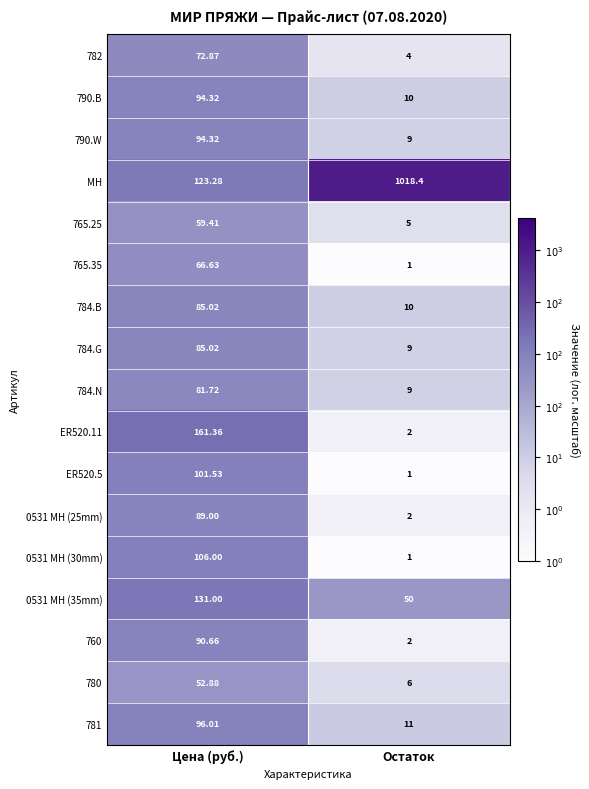

List the labels in order of ER520.11 value, smallest first.

Остаток, Цена (руб.)